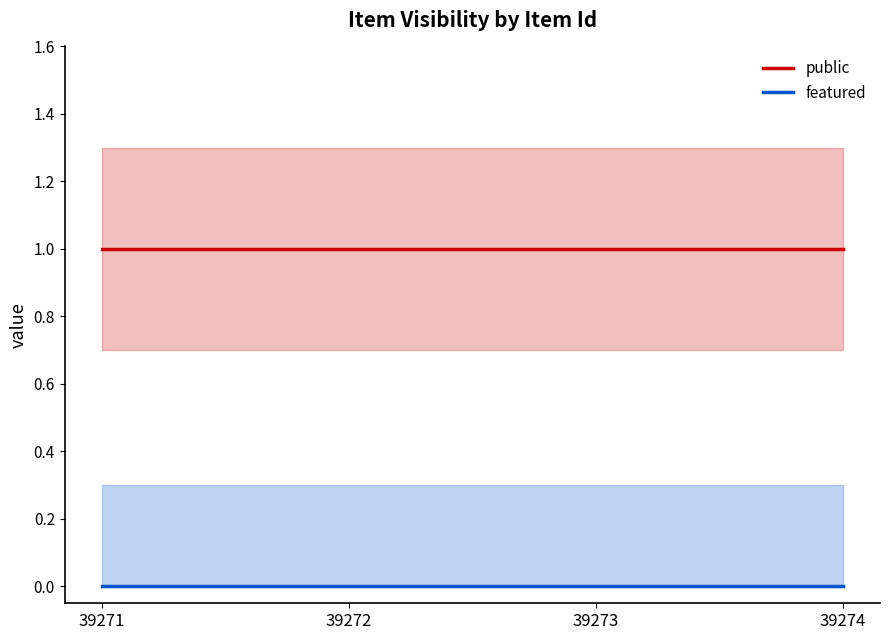

What are all the series names shown in the legend?

public, featured